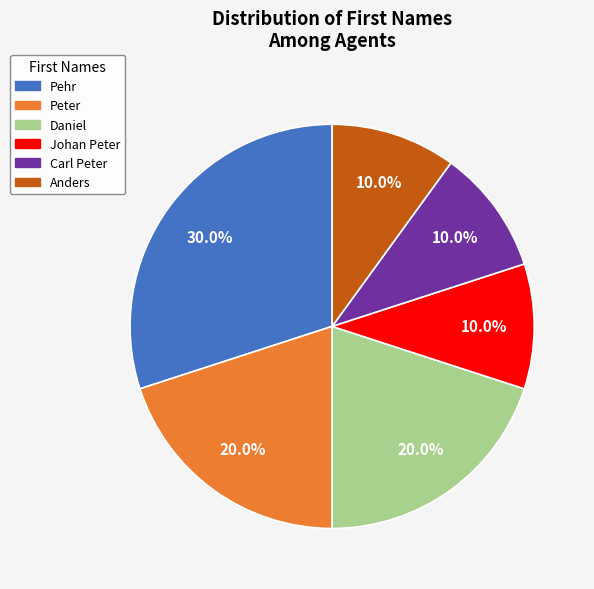

What percentage do Pehr and Johan Peter together represent?

40.0%